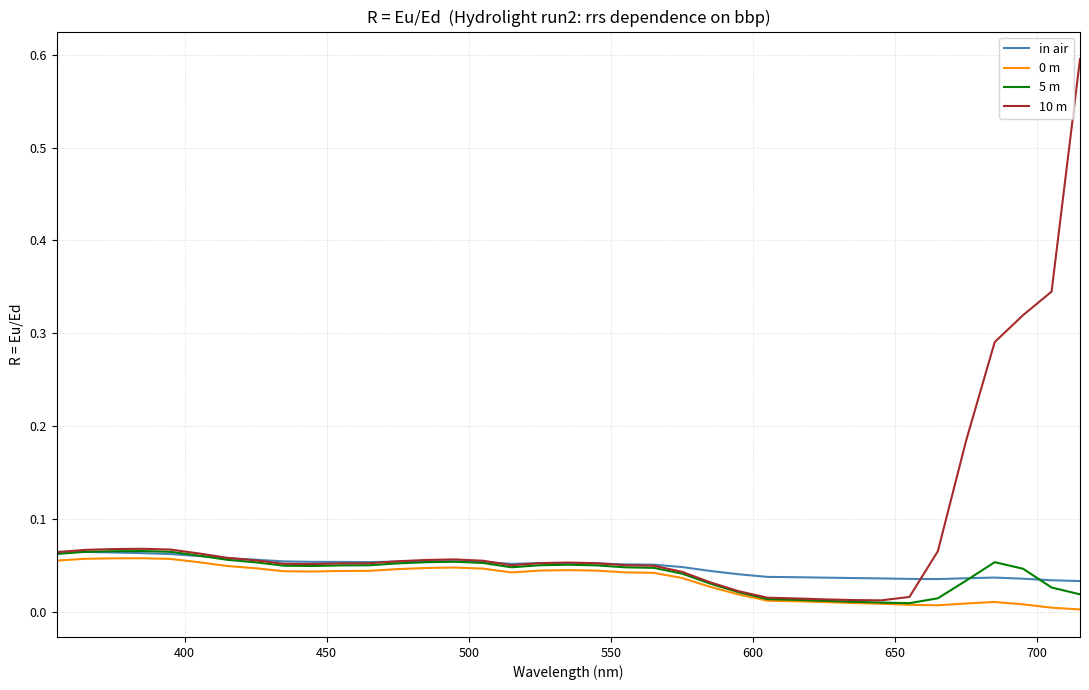

What is the greatest value displayed?

0.6